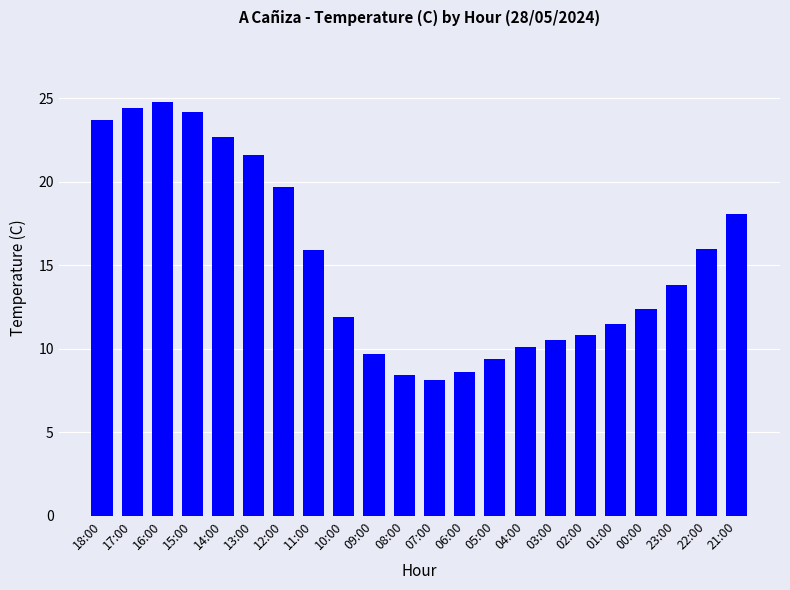

Where does the data first go above 13?

18:00